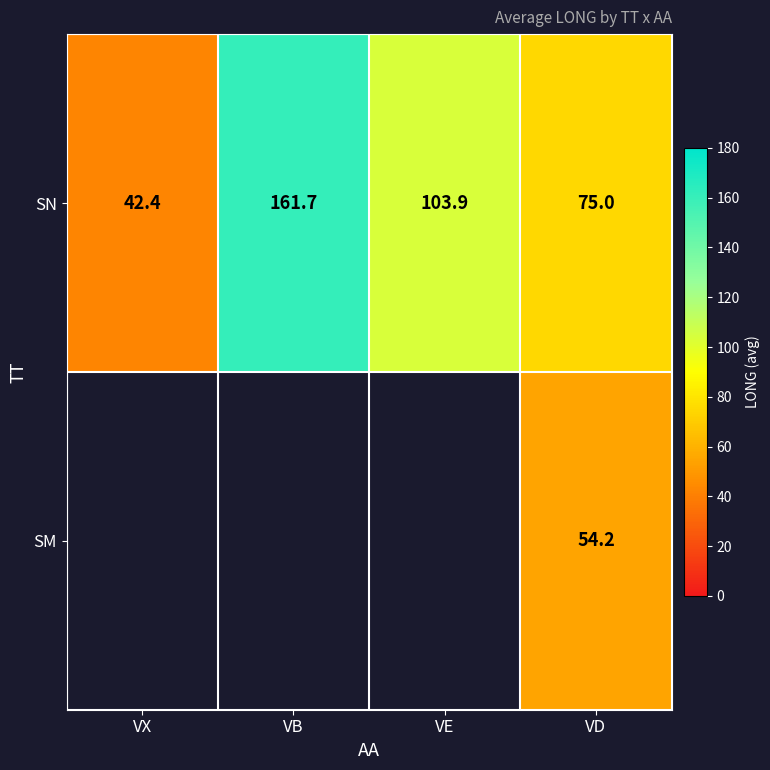

What is the minimum value shown in the chart?

42.4